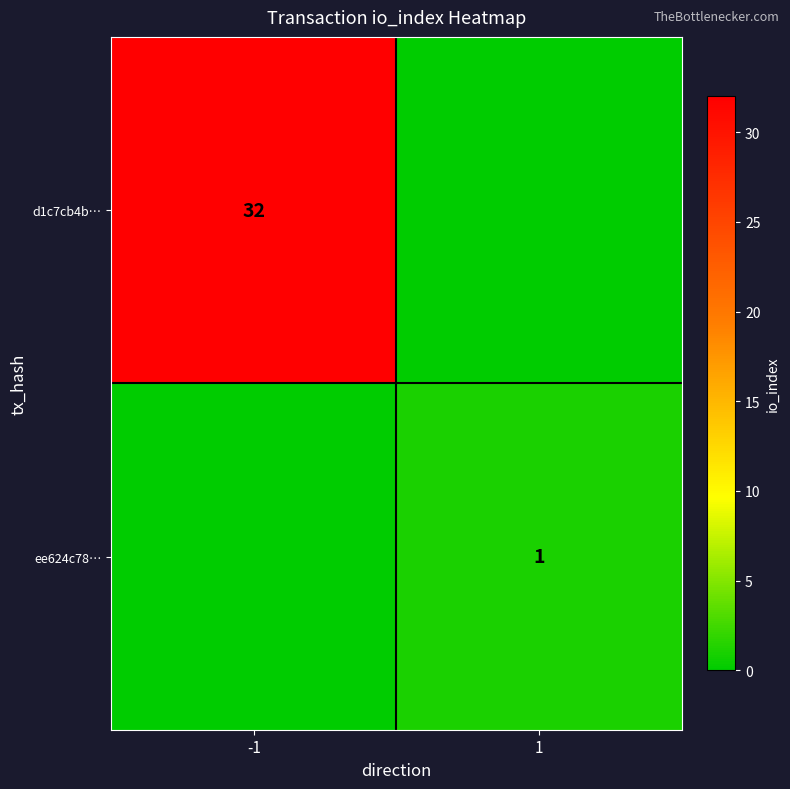

True or false: ee624c78… has a value of 1 at 1.

True